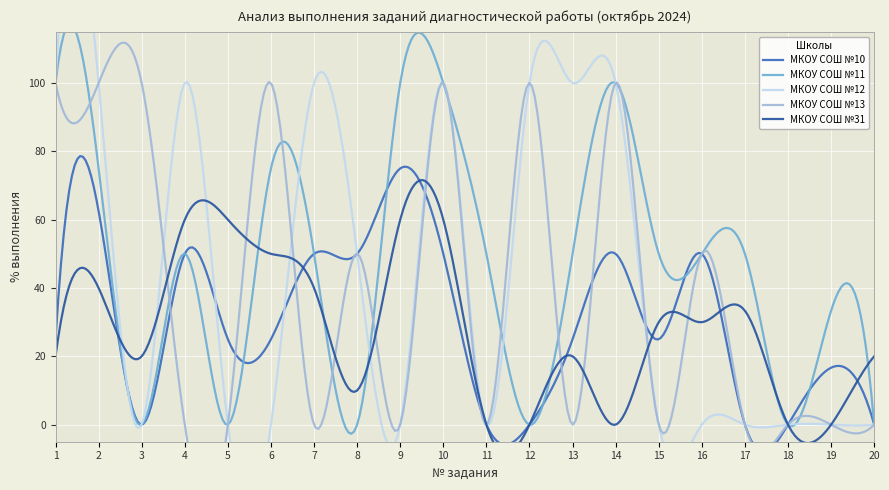

How many lines are shown in the chart?

5